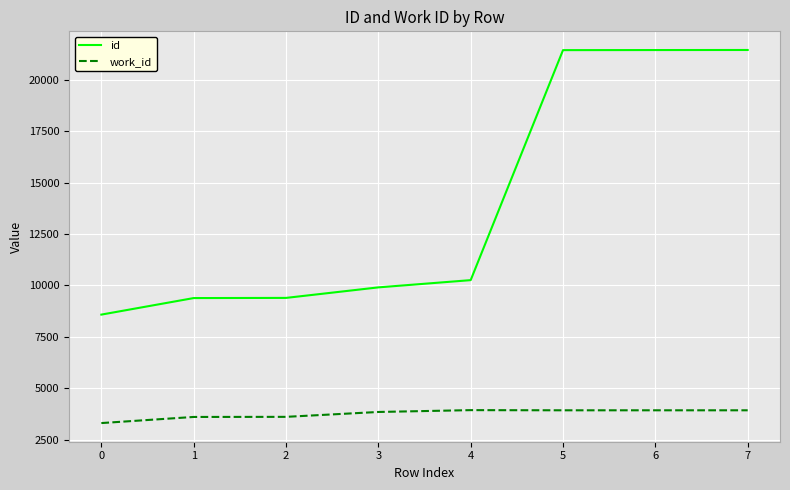

Between 4 and 5, which series saw the biggest shift?

id